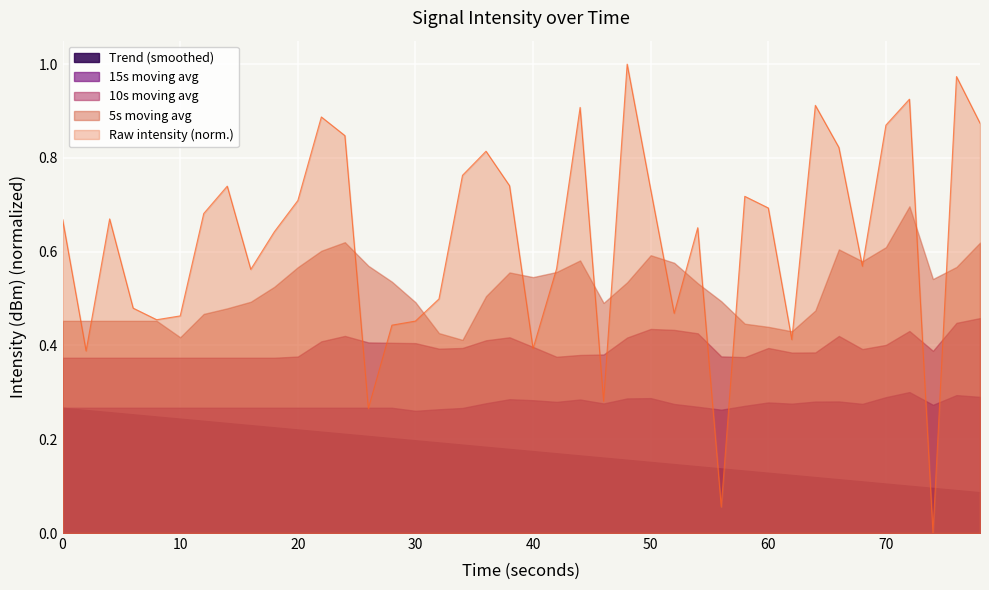

True or false: there are more than 0 points higher than both neighbors.

True